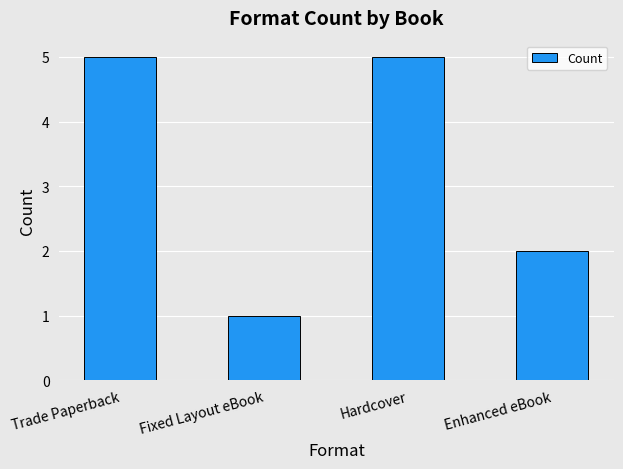

What is the difference between the values at Fixed Layout eBook and Hardcover?

4